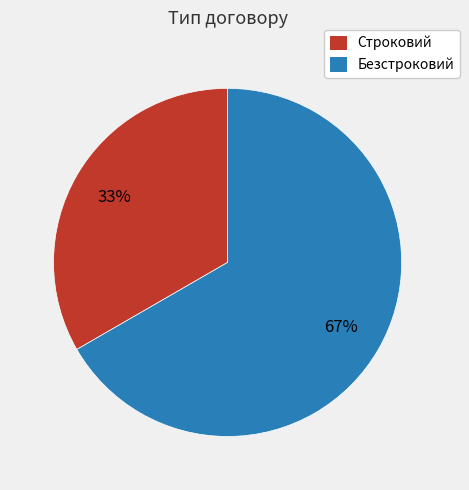

How many segments does this pie chart have?

2